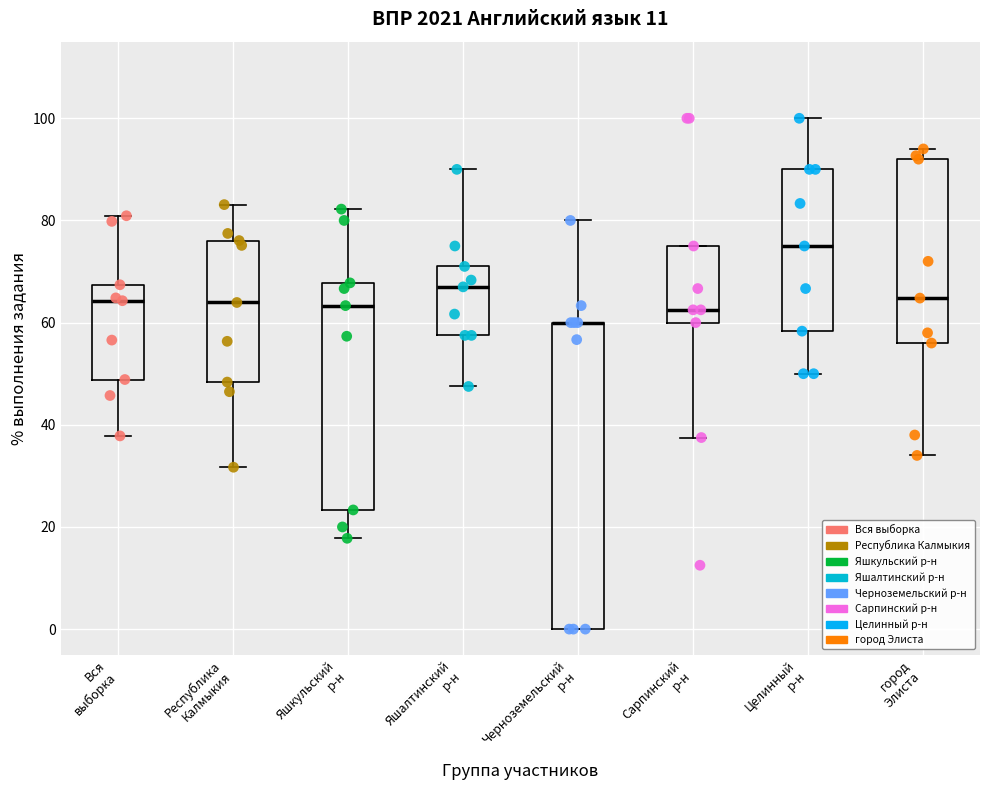

Reading left to right, transcribe this box plot: for each box, give where its median line is, the range the box spans, and where its two whiskers end, as read against the y-axis. The values are not printed on the chart, so give them approximately, as read against the axis.

Вся выборка: median 64, box 48 to 68, whiskers 38 to 80
Республика Калмыкия: median 64, box 48 to 76, whiskers 32 to 84
Яшкульский р-н: median 64, box 24 to 68, whiskers 18 to 82
Яшалтинский р-н: median 68, box 58 to 72, whiskers 48 to 90
Черноземельский р-н: median 60 (drawn on the box's upper edge), box 0 to 60, whiskers 0 to 80
Сарпинский р-н: median 62, box 60 to 76, whiskers 38 to 76
Целинный р-н: median 76, box 58 to 90, whiskers 50 to 100
город Элиста: median 64, box 56 to 92, whiskers 34 to 94